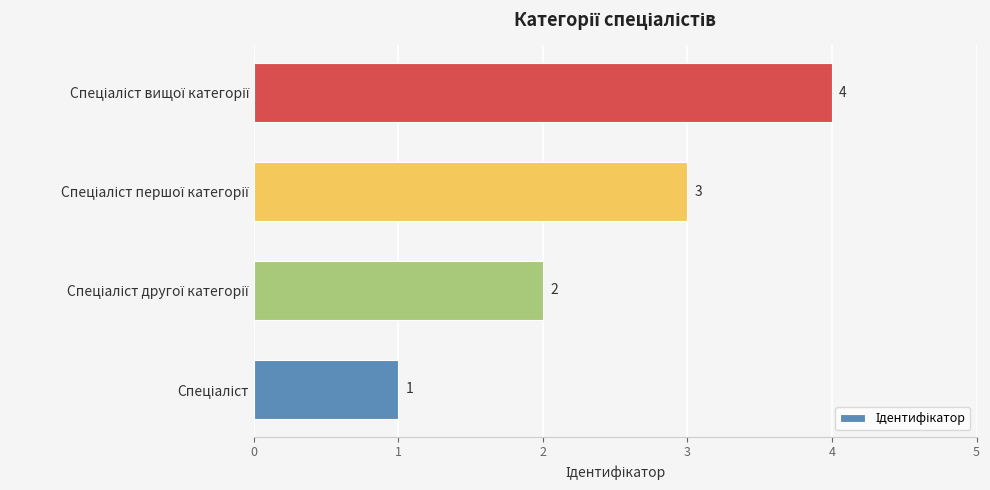

What is the greatest value displayed?

4